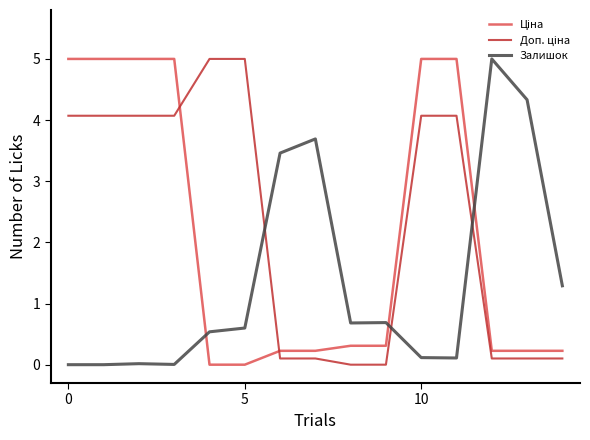

Which series has the largest total across all categories?

Доп. ціна